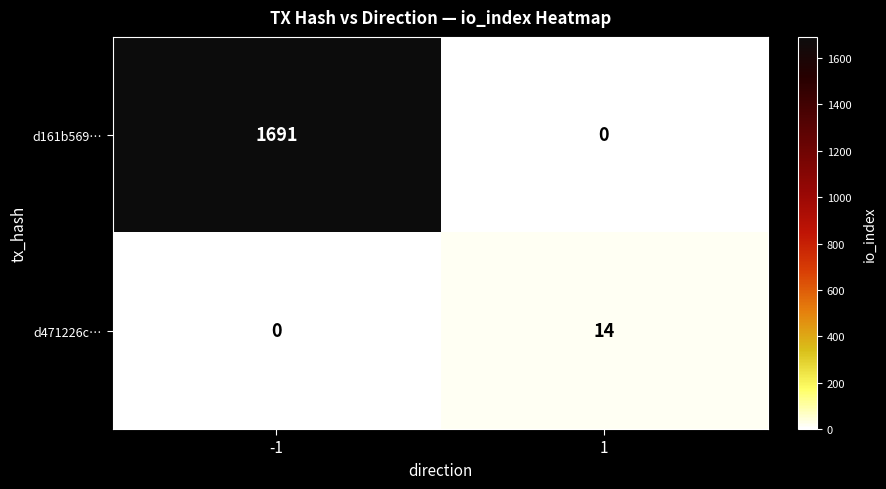

True or false: d471226c… has a value of 7 at 1.

False